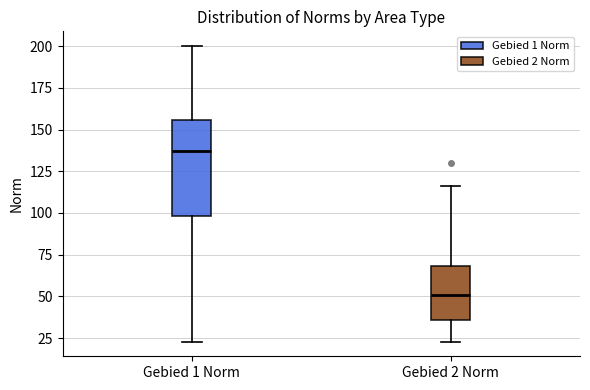

Reading left to right, read every box against the y-axis: the position of its median line, the range the box covers, and the ends of its whiskers. The values are not printed on the chart, so give them approximately, as read against the axis.

Gebied 1 Norm: median 135, box 100 to 155, whiskers 25 to 200
Gebied 2 Norm: median 50, box 35 to 70, whiskers 25 to 115